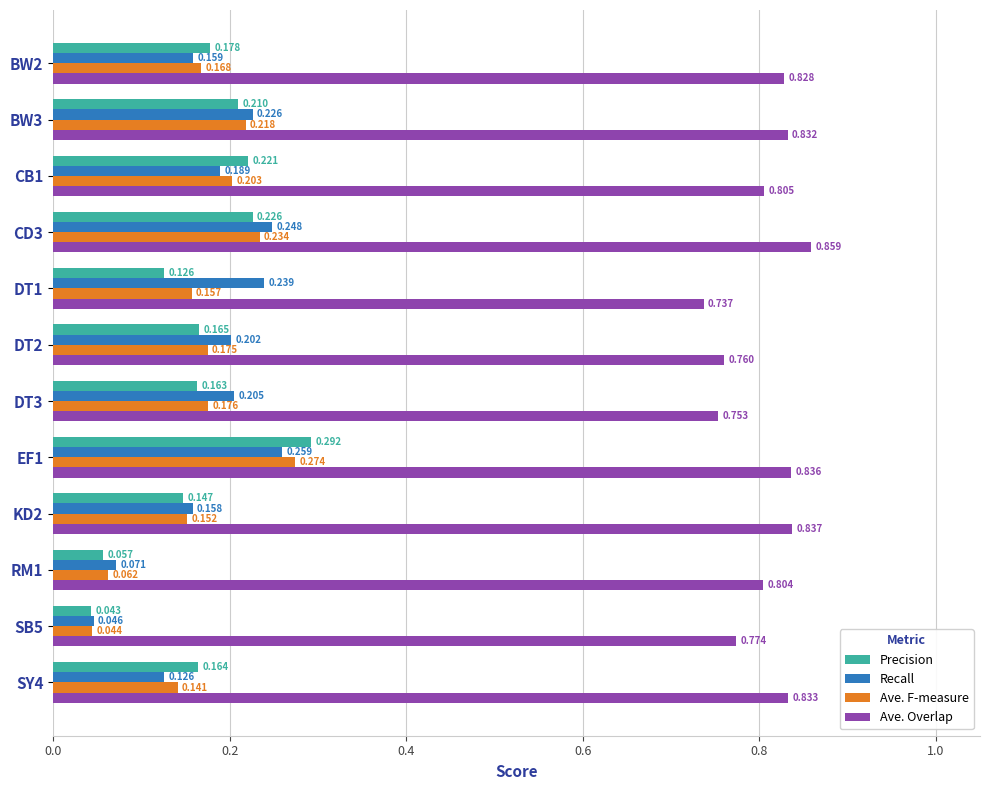

Count the Ave. F-measure values in the range 0 to 1.

12